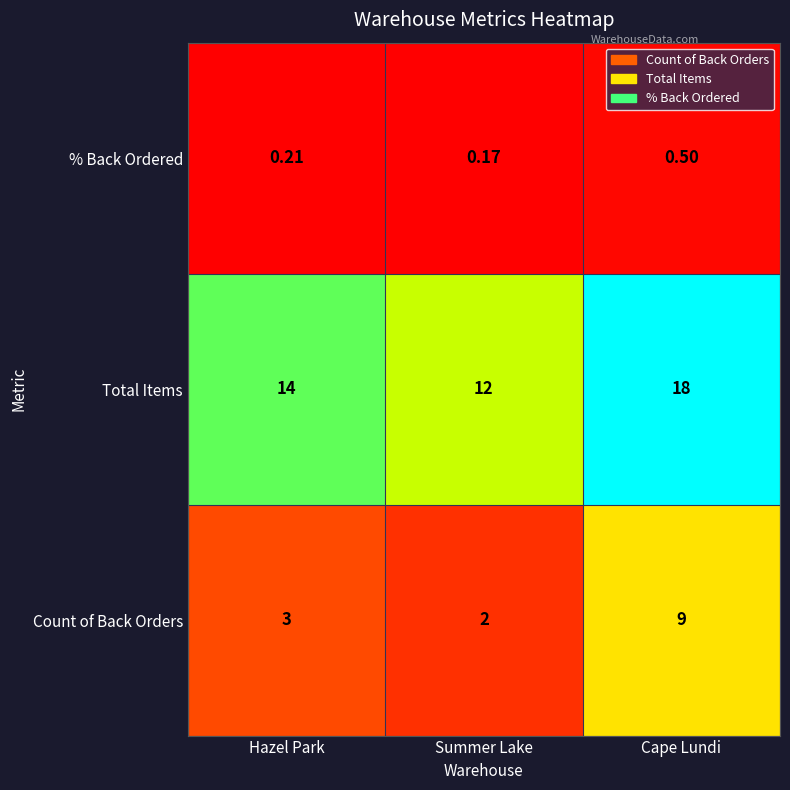

List the labels in order of value, smallest first.

Summer Lake, Hazel Park, Cape Lundi